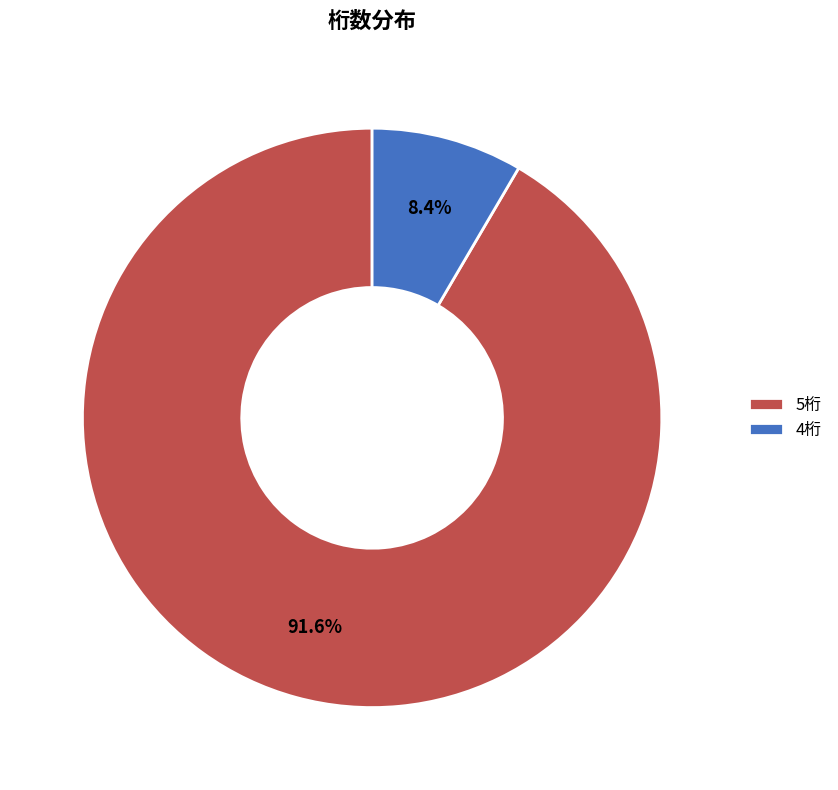

Count the number of slices in the pie.

2